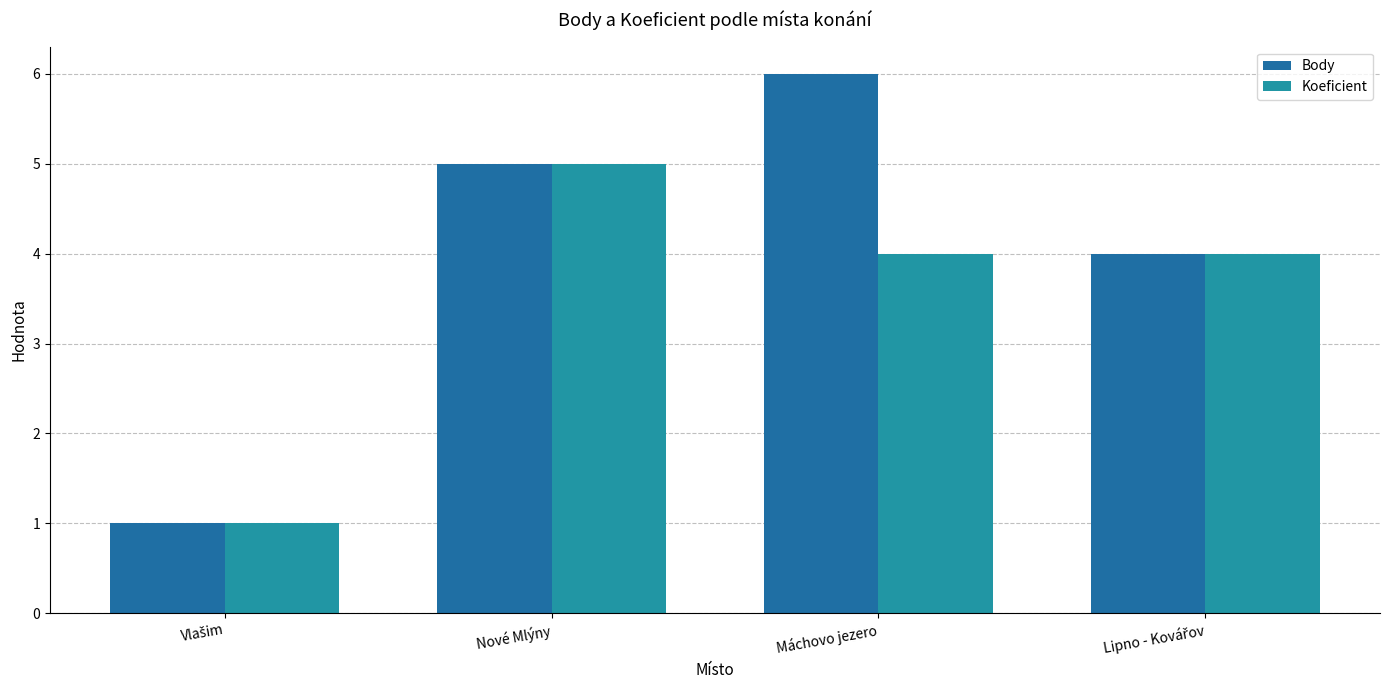

Which has a higher value, Nové Mlýny or Vlašim?

Nové Mlýny